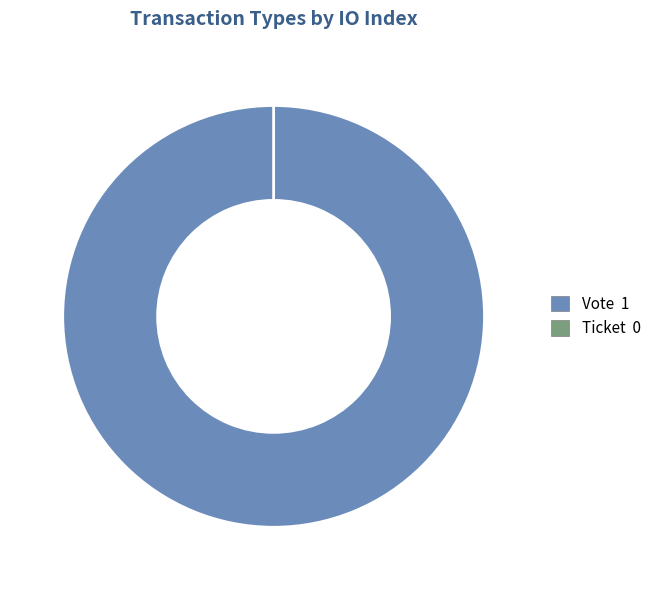

How many slices are in this pie chart?

2